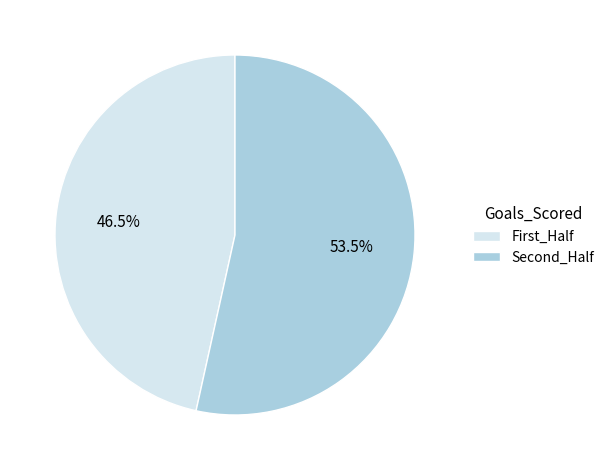

Do Second_Half and First_Half together represent more than half of the pie?

Yes